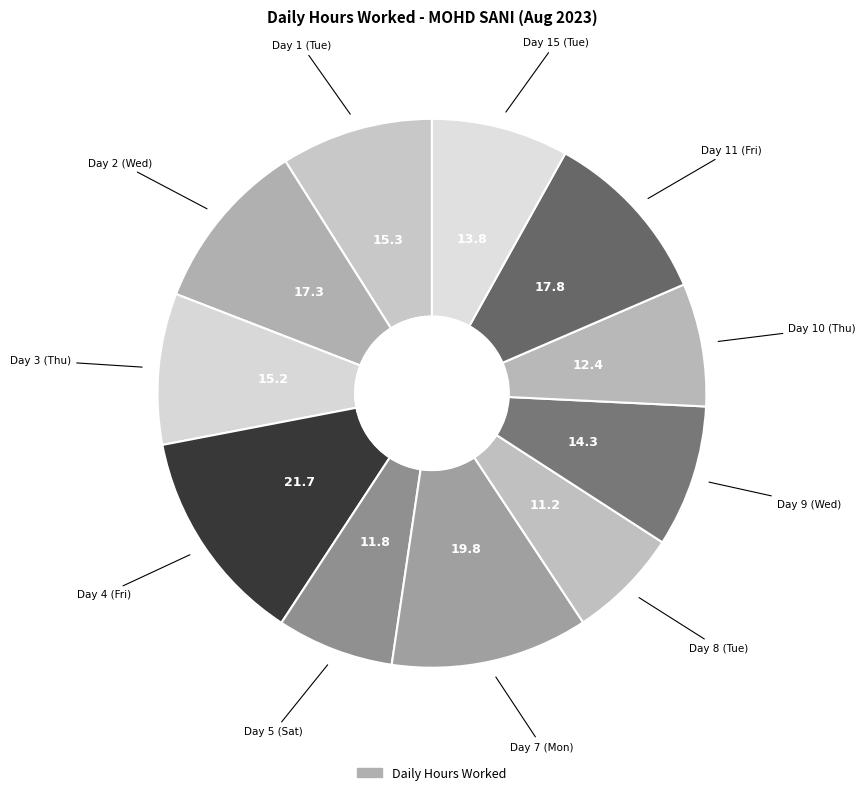

Which slice is the largest?

Day 4 (Fri)